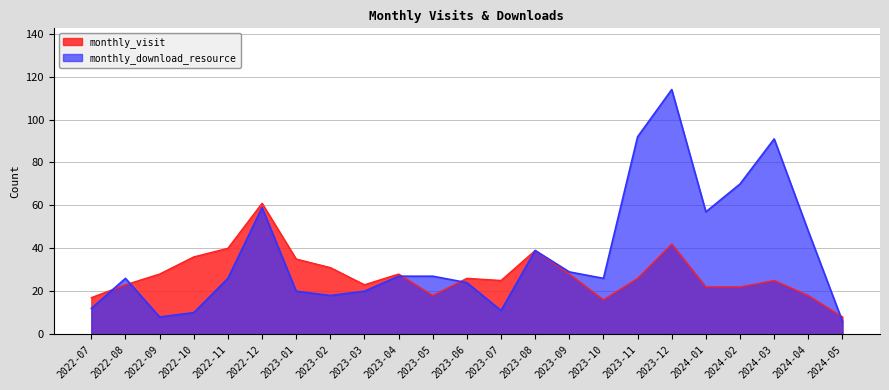

The monthly_visit series shows 48 at 2023-01. True or false?

False